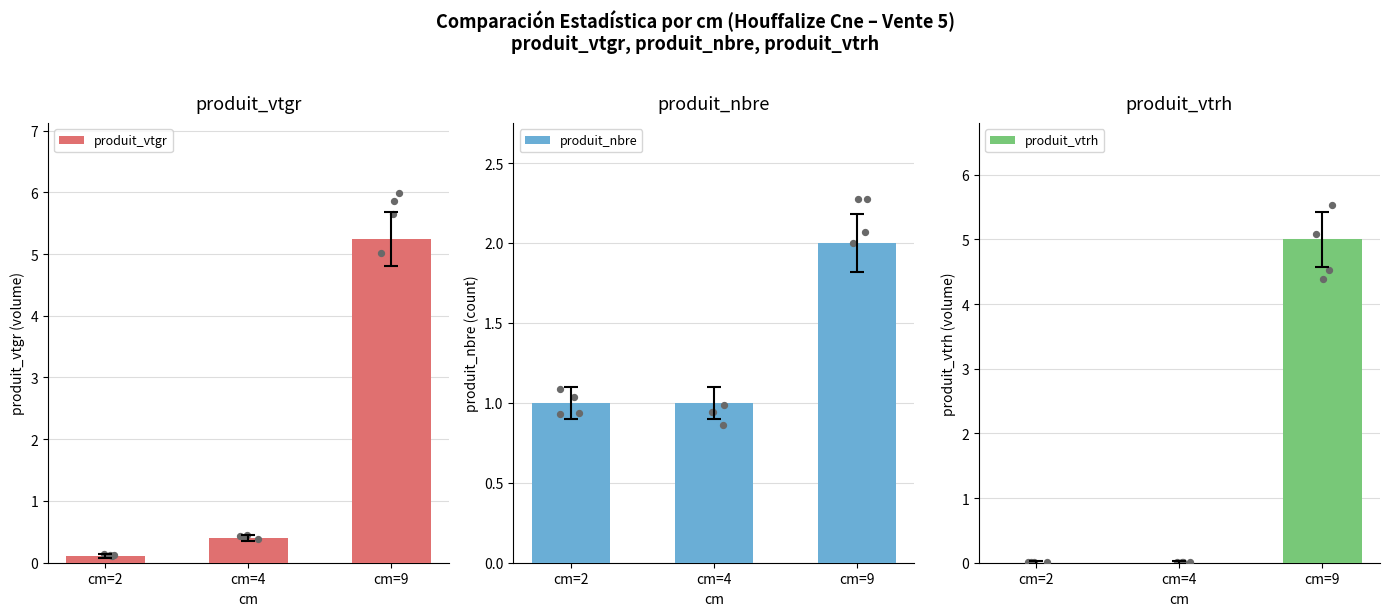

What is the total value across all series at cm=2?

1.1